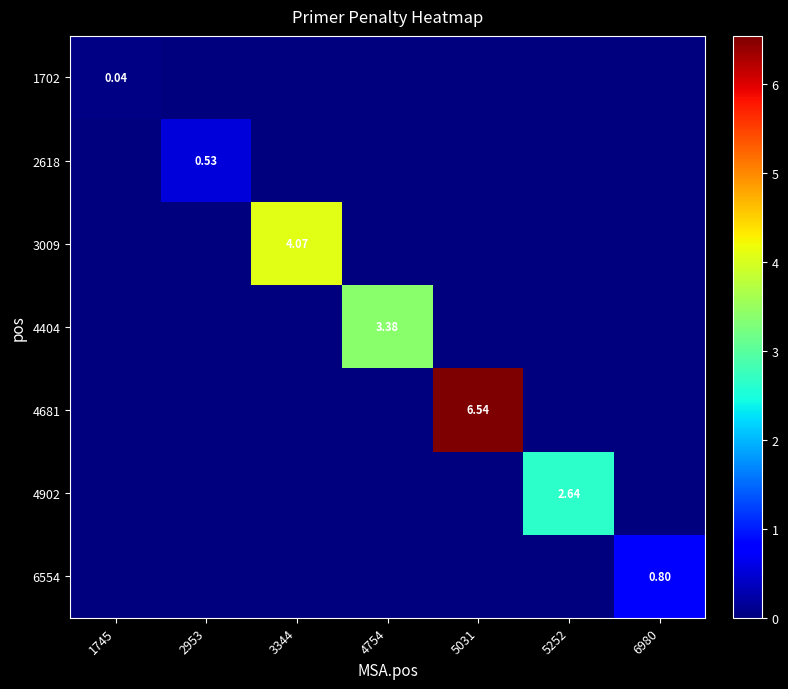

What is the sum of all 4902 values?

2.6